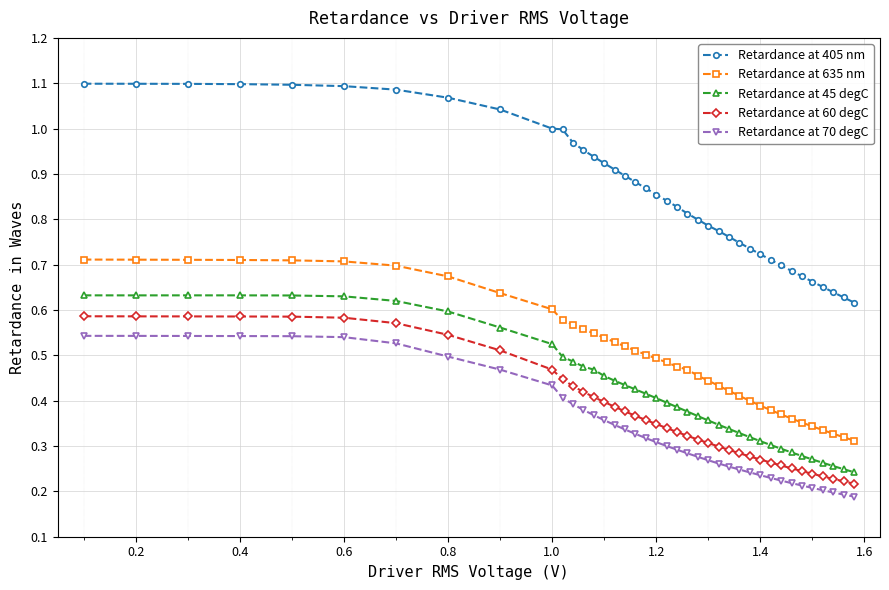

Which series has the largest total across all categories?

Retardance at 405 nm